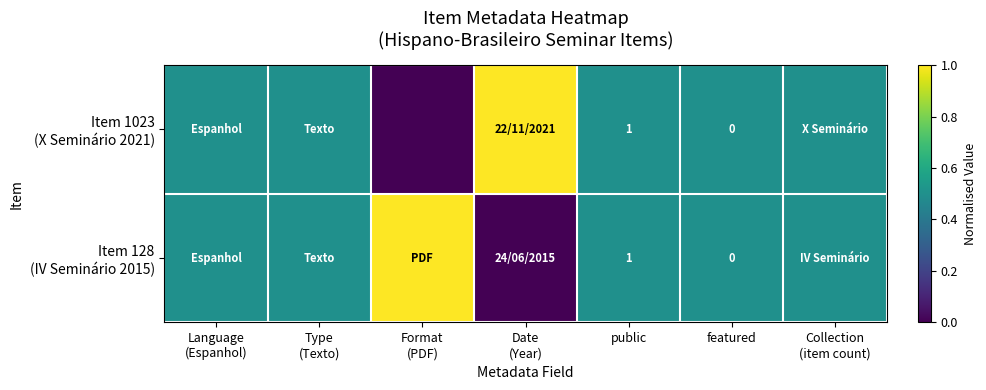

The value of Item 128 (IV Seminário 2015) at public is 0.5. True or false?

True